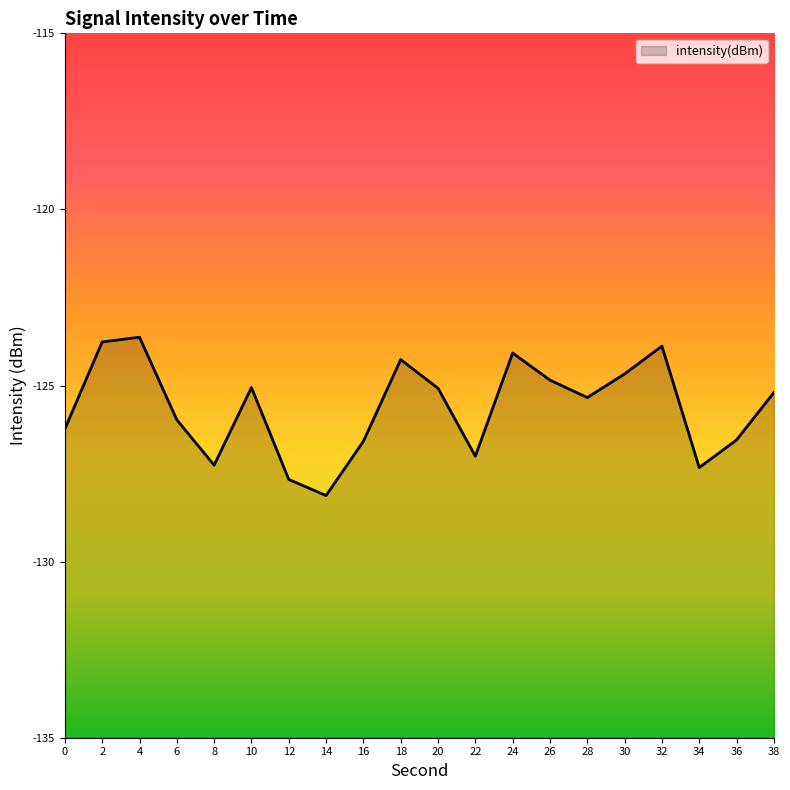

The chart shows a value of -124.8 at 26. True or false?

True